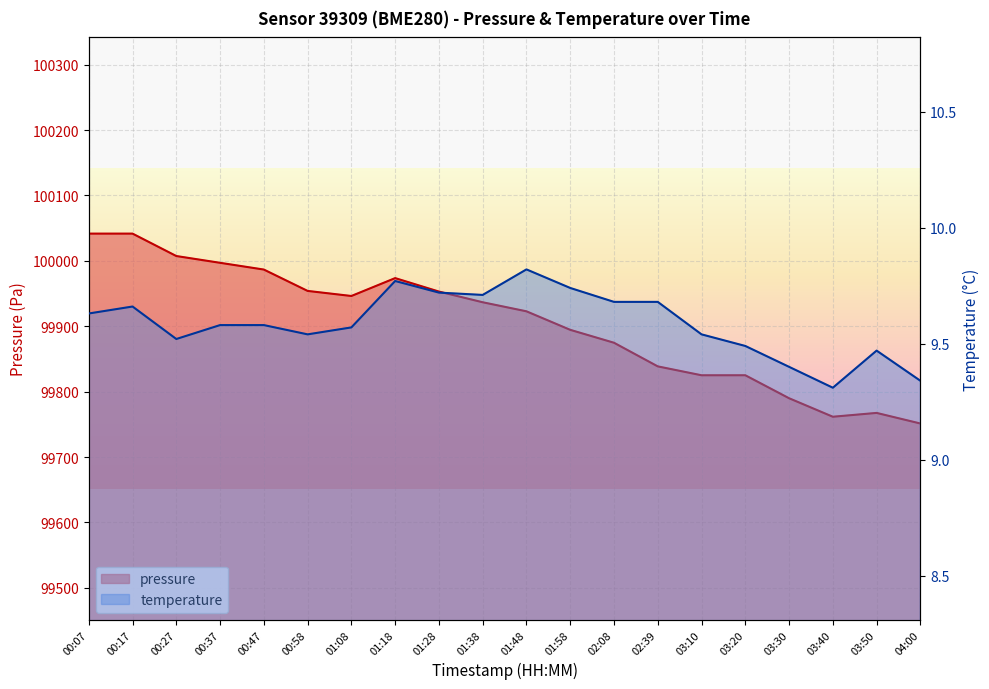

What position from the right is 00:17?

19